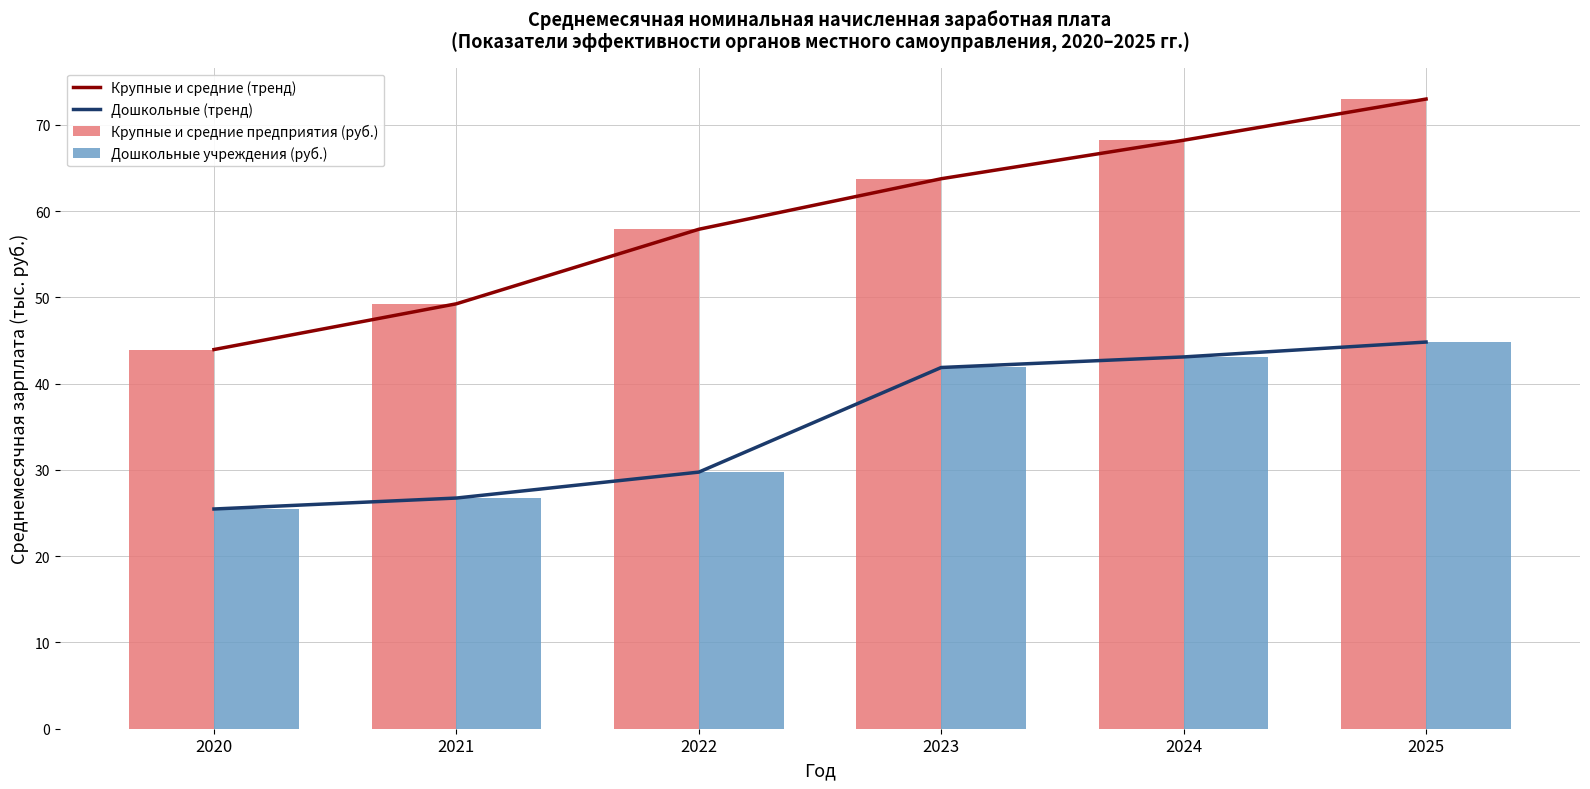

How many data points in Дошкольные учреждения (руб.) are less than 41?

3